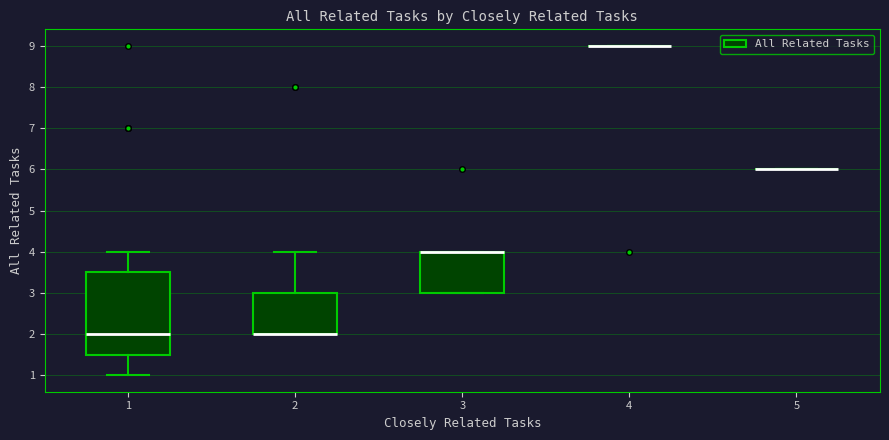

Reading left to right, read every box against the y-axis: the position of its median line, the range the box covers, and the ends of its whiskers. The values are not printed on the chart, so give them approximately, as read against the axis.

1: median 2.0, box 1.5 to 3.5, whiskers 1.0 to 4.0
2: median 2.0 (drawn on the box's lower edge), box 2.0 to 3.0, whiskers 2.0 to 4.0
3: median 4.0 (drawn on the box's upper edge), box 3.0 to 4.0, whiskers 3.0 to 4.0
4: box collapsed to a line at 9.0, whiskers 9.0 to 9.0
5: box collapsed to a line at 6.0, whiskers 6.0 to 6.0